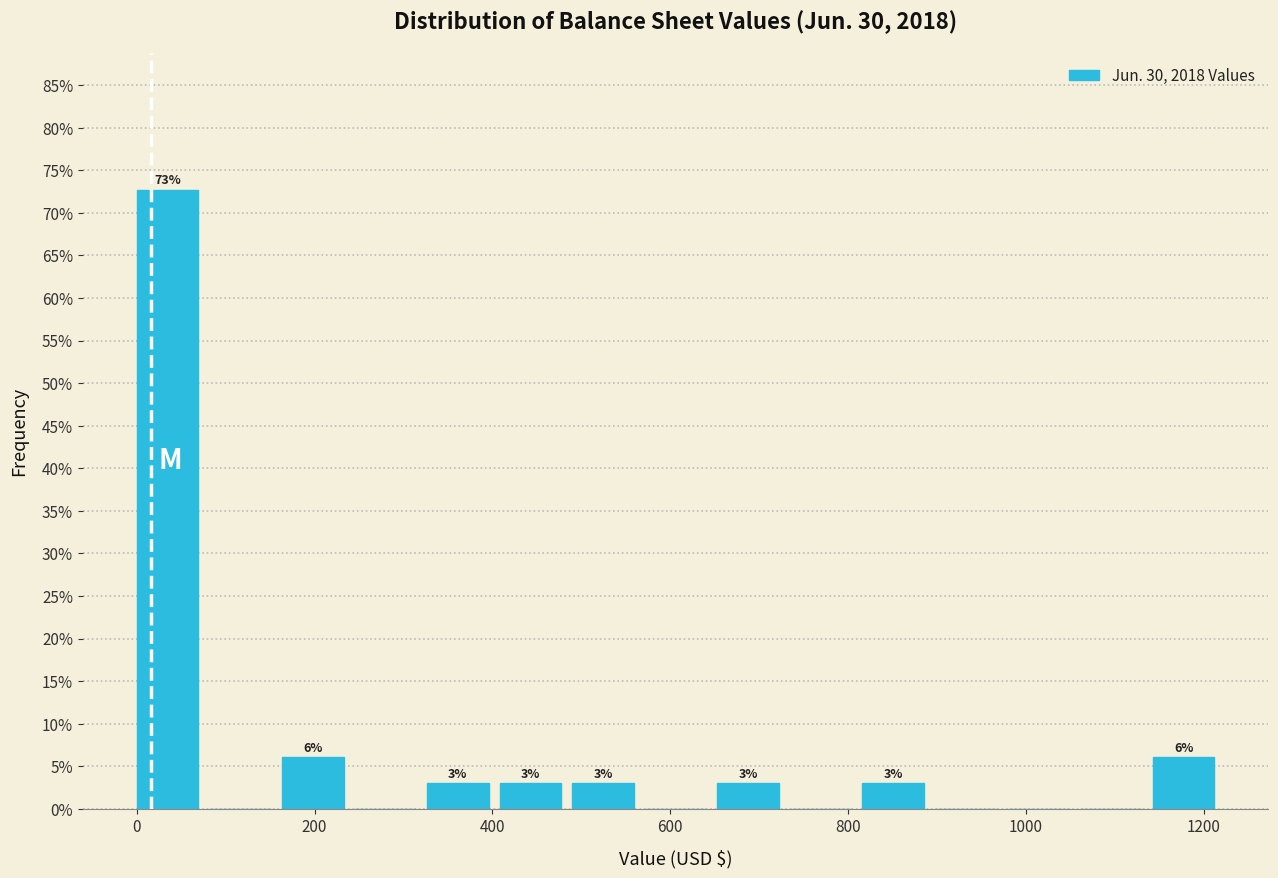

Over which range of the x-axis is the bar tallest?

0 to 80